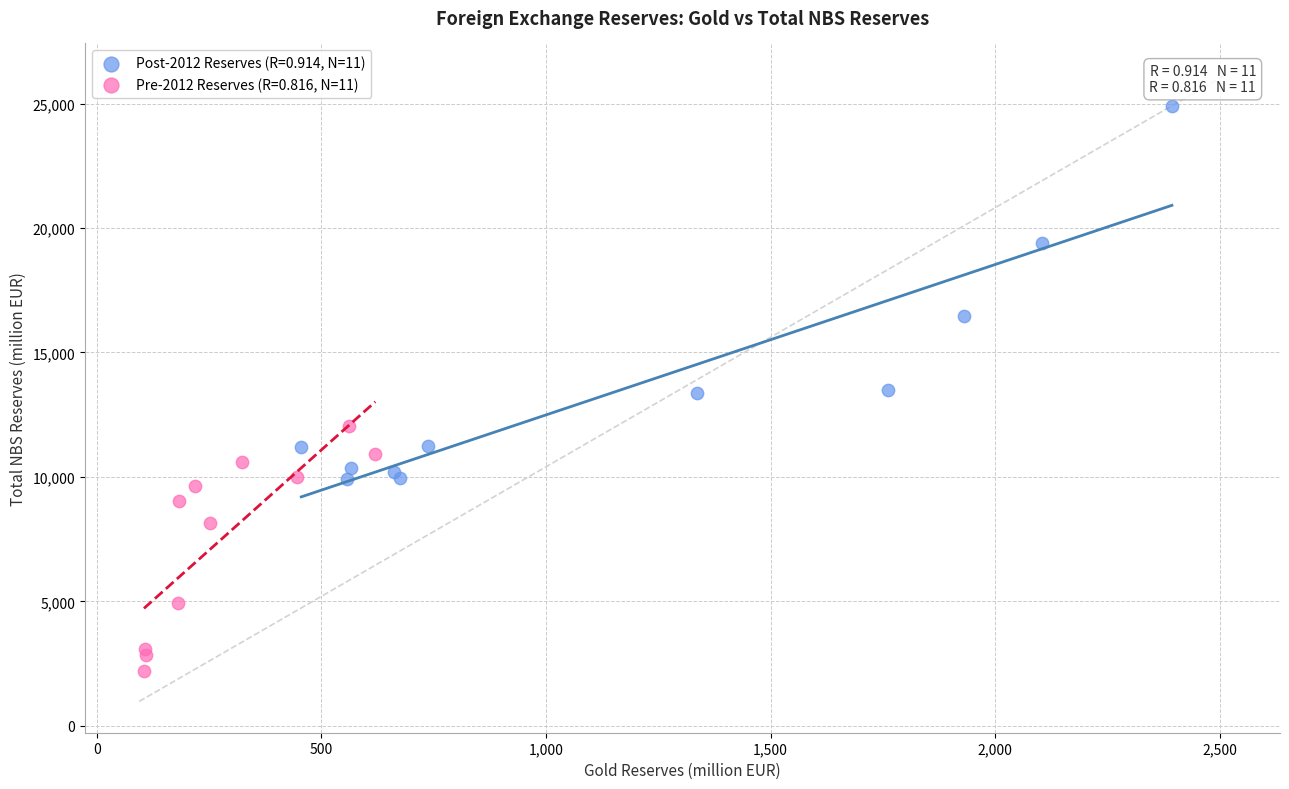

Which series reaches the maximum Y coordinate?

Post-2012 Reserves (R=0.914, N=11)